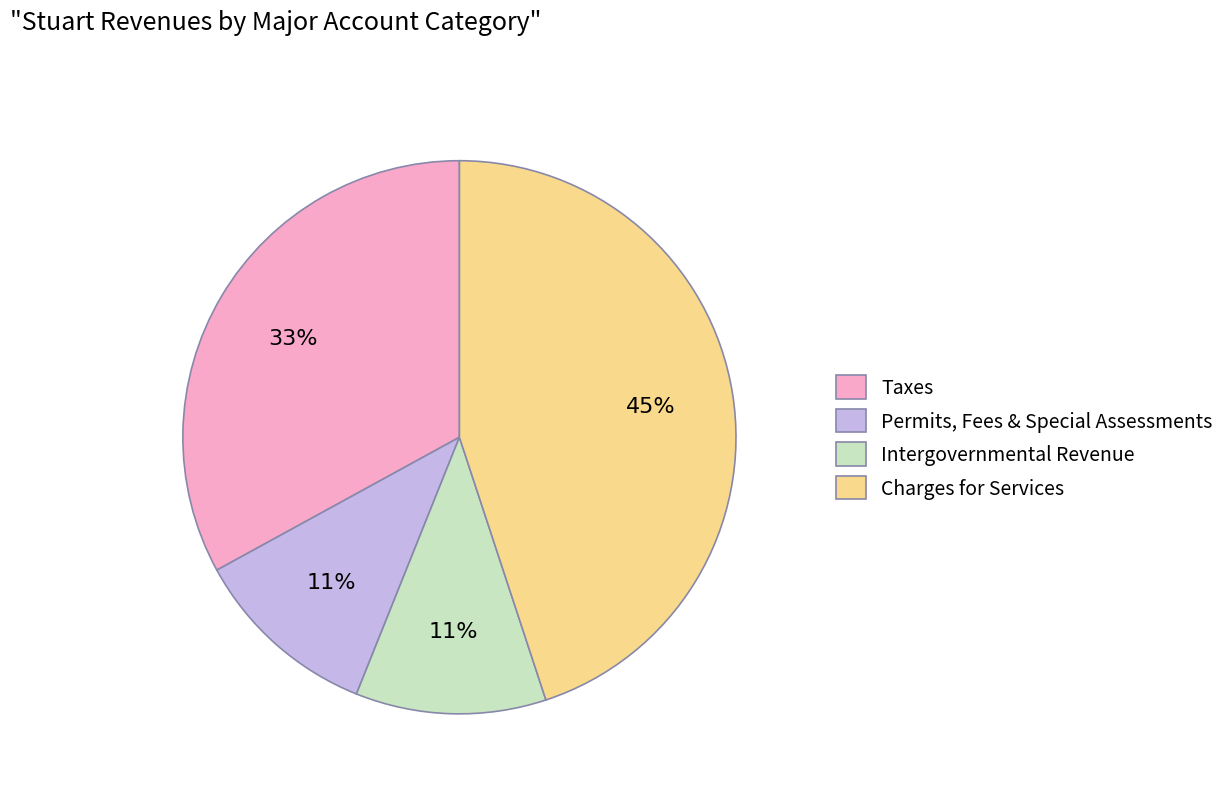

How many slices are in this pie chart?

4